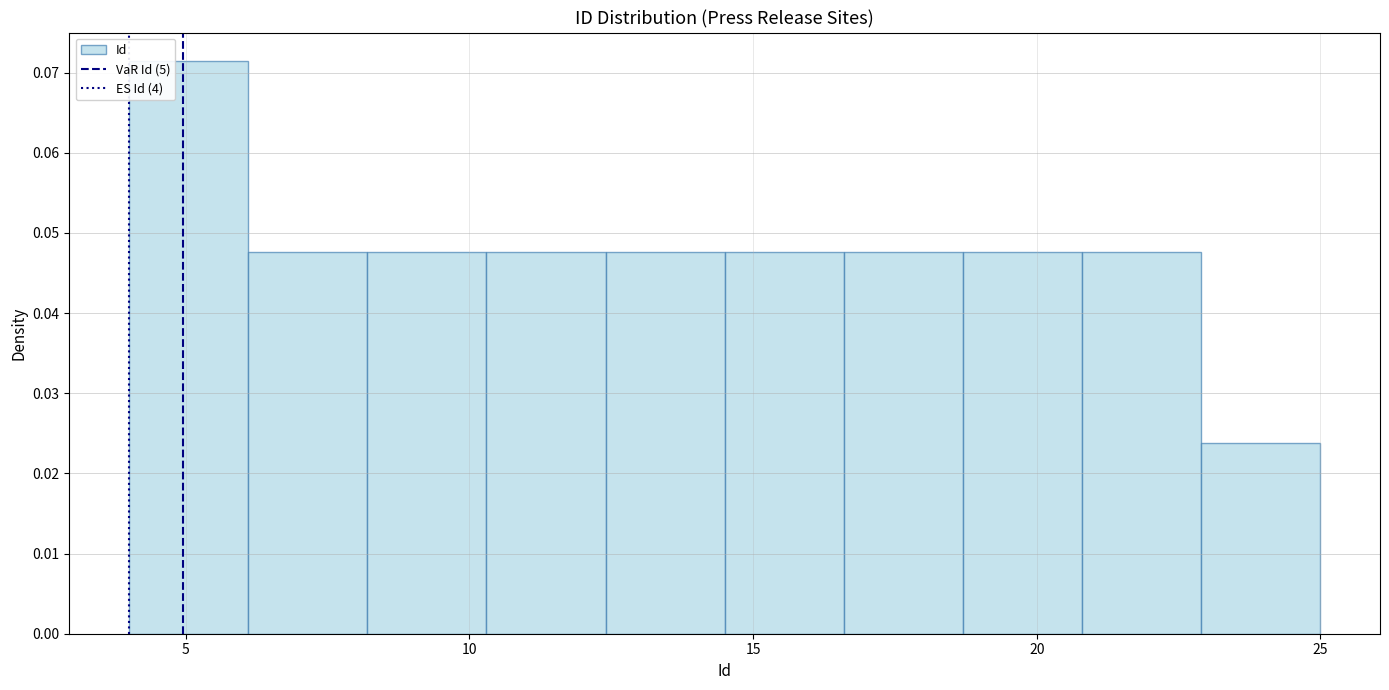

Reading left to right, transcribe this chart: for each bar, give the range it covers on the x-axis and its height. Neither the bar edges nor the heights are printed on the chart, so give them approximately, as read against the axes.

4.0 to 6.1: 0.071
6.1 to 8.2: 0.048
8.2 to 10.3: 0.048
10.3 to 12.4: 0.048
12.4 to 14.5: 0.048
14.5 to 16.6: 0.048
16.6 to 18.7: 0.048
18.7 to 20.8: 0.048
20.8 to 22.9: 0.048
22.9 to 25.0: 0.024